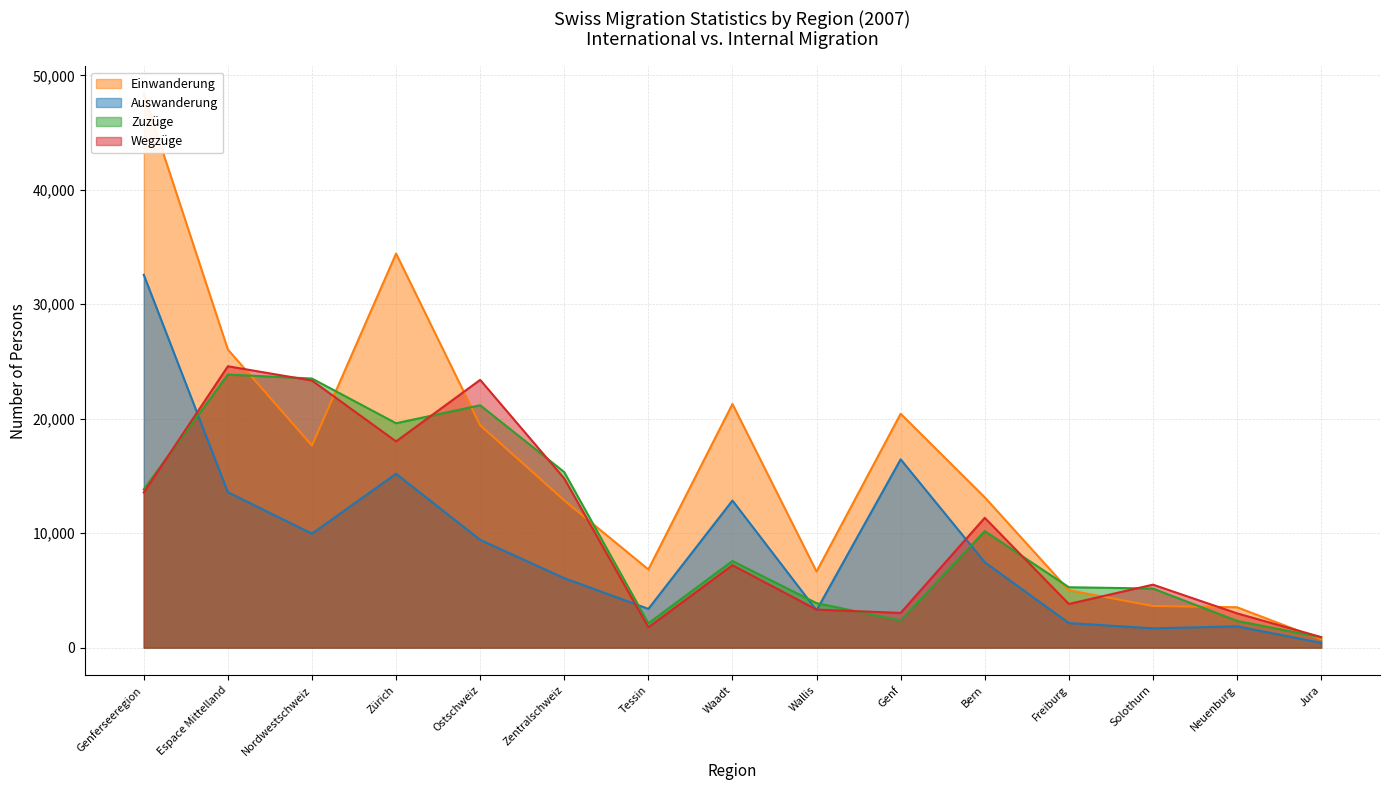

Rank the series at Waadt from lowest to highest value.

Wegzüge, Zuzüge, Auswanderung, Einwanderung